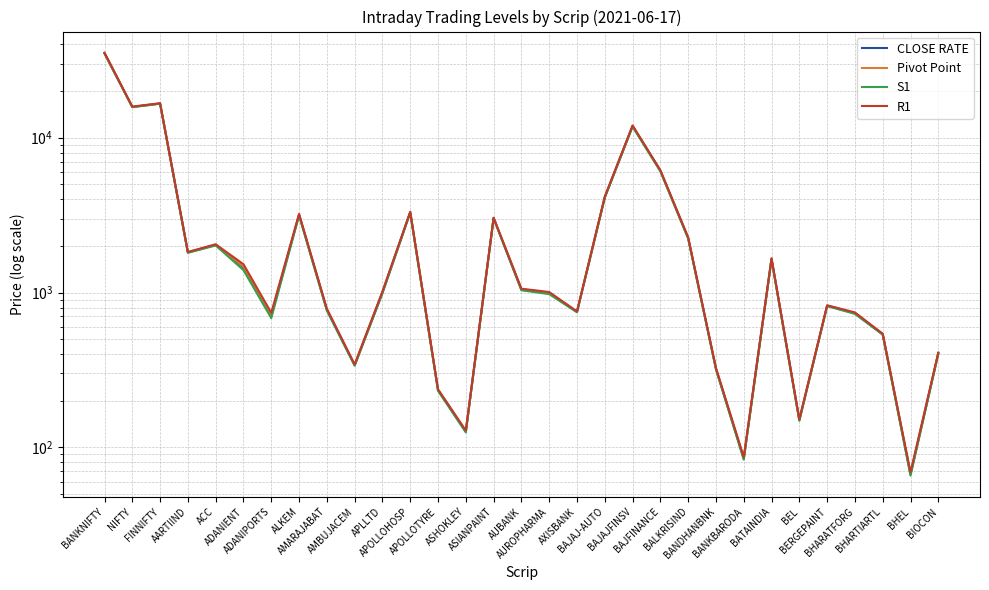

List the labels in order of Pivot Point value, largest first.

BANKNIFTY, FINNIFTY, NIFTY, BAJAJFINSV, BAJFINANCE, BAJAJ-AUTO, APOLLOHOSP, ALKEM, ASIANPAINT, BALKRISIND, ACC, AARTIIND, BATAINDIA, ADANIENT, AUBANK, APLLTD, AUROPHARMA, BERGEPAINT, AMARAJABAT, AXISBANK, BHARATFORG, ADANIPORTS, BHARTIARTL, BIOCON, AMBUJACEM, BANDHANBNK, APOLLOTYRE, BEL, ASHOKLEY, BANKBARODA, BHEL